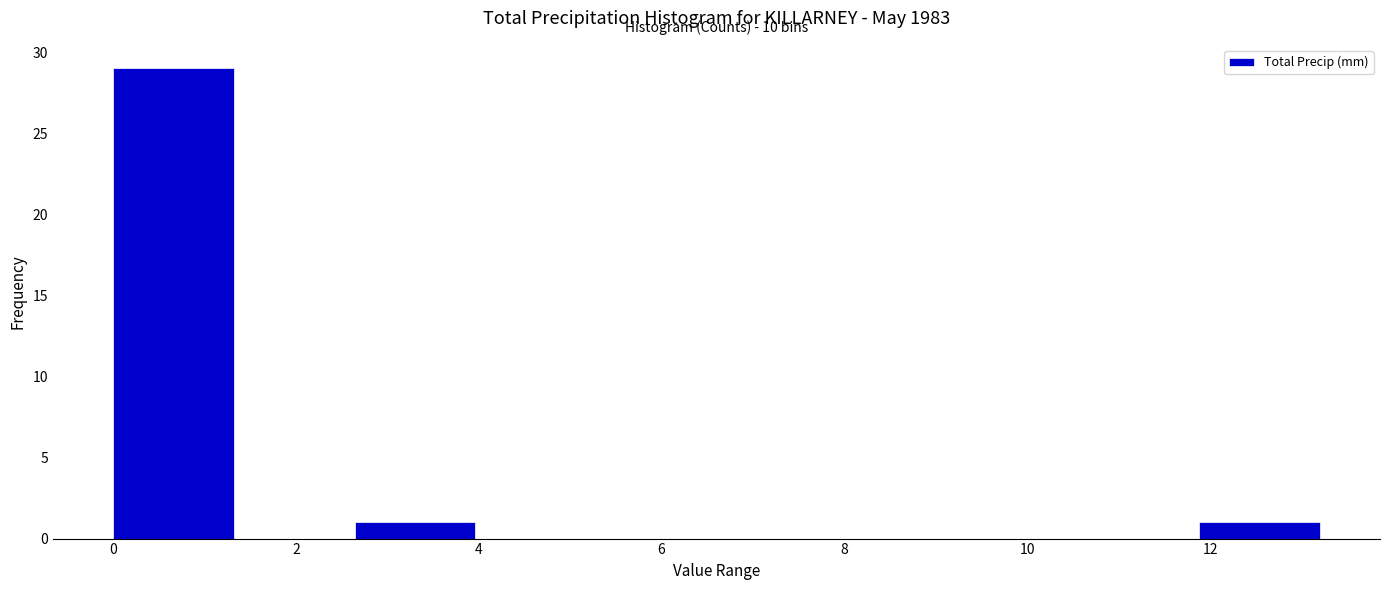

Over which range of the x-axis is the bar tallest?

0.00 to 1.32